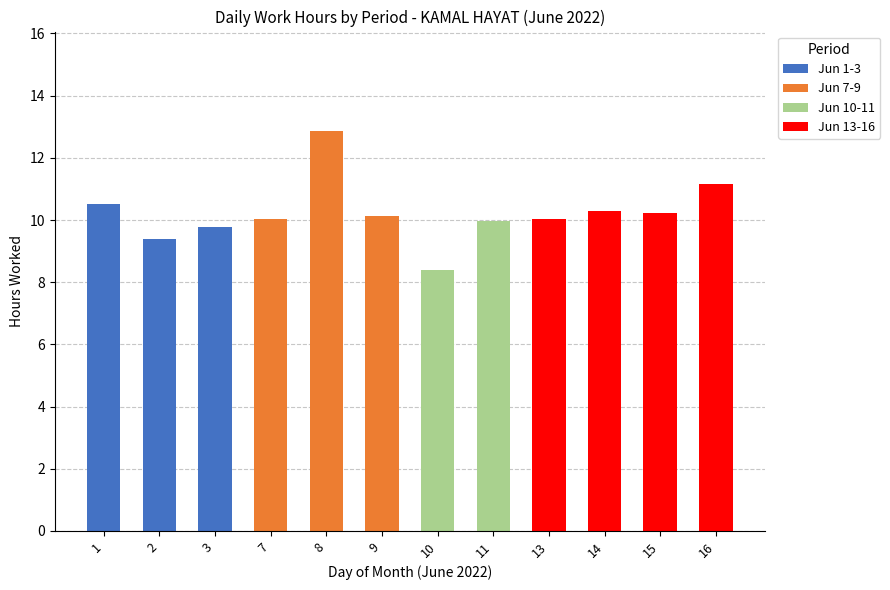

At which category is the sum across all series the highest?

8